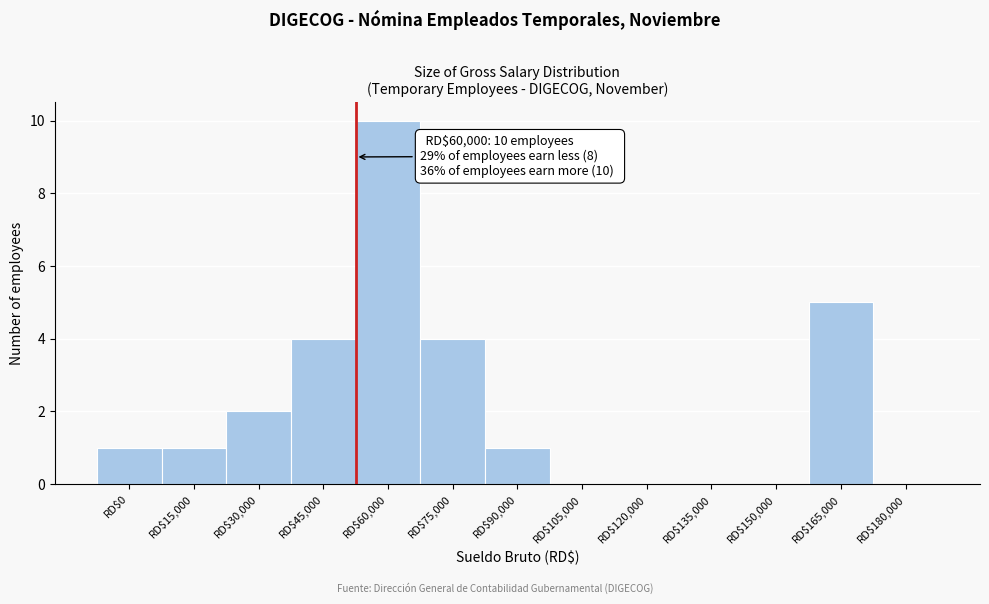

What is the sum of all values?

28